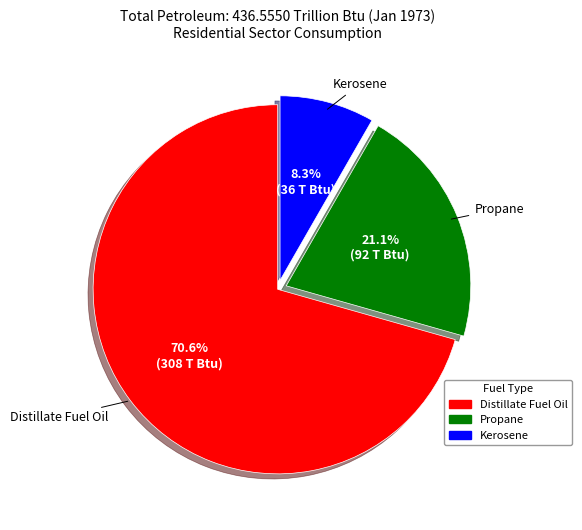

What is the ratio of the value at Propane to the value at Distillate Fuel Oil?

0.3